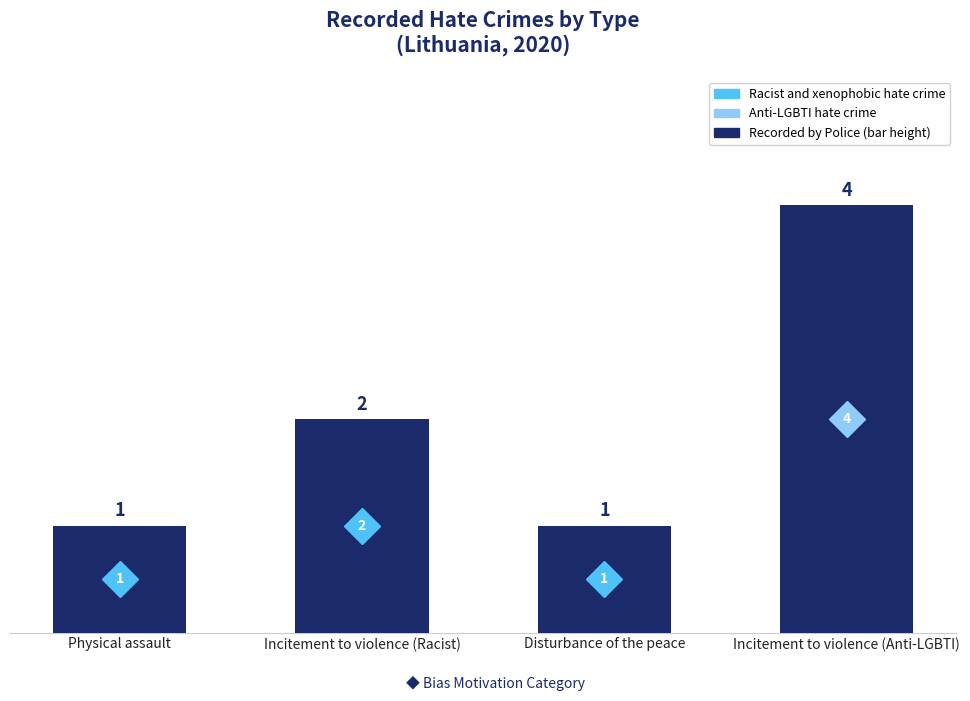

What is the label of the 4th bar from the left?

Incitement to violence (Anti-LGBTI)